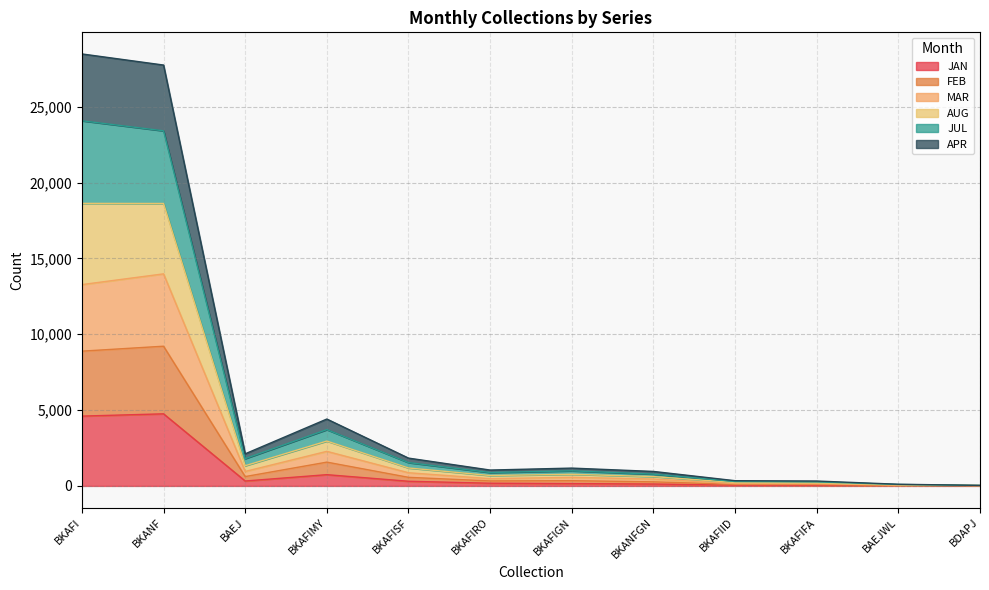

Between BKAFIRO and BKAFIMY, which is larger?

BKAFIMY